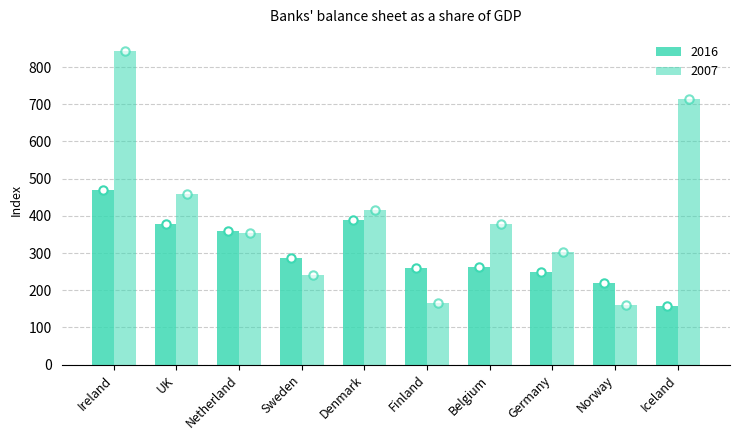

The value of 2007 at Denmark is 140.9. True or false?

False